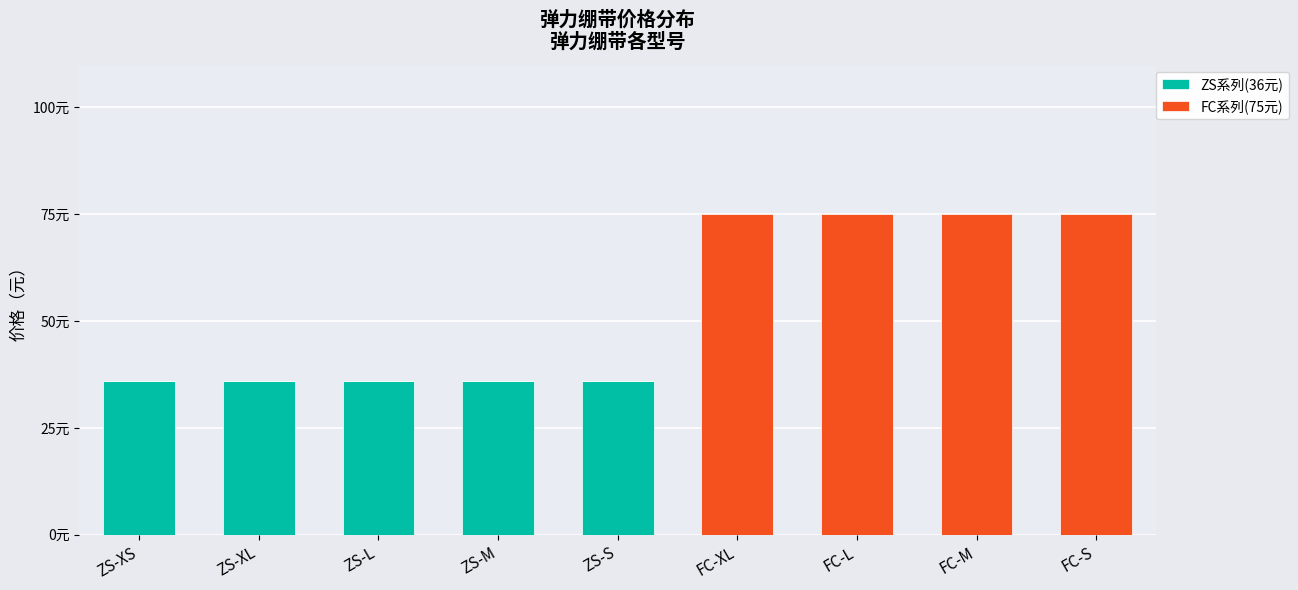

At which category is the sum across all series the highest?

FC-XL